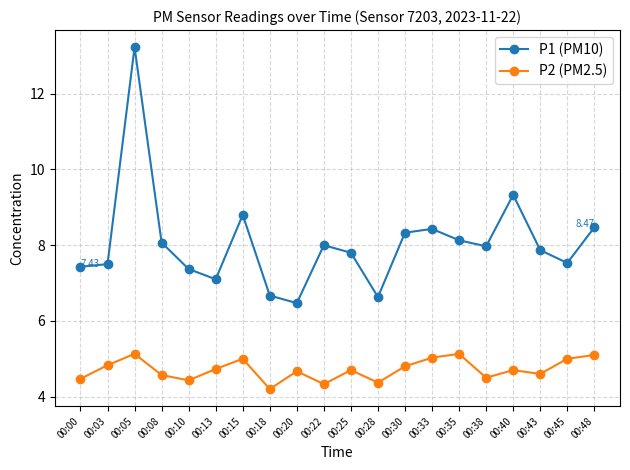

True or false: P2 (PM2.5) and P1 (PM10) cross at least once.

False